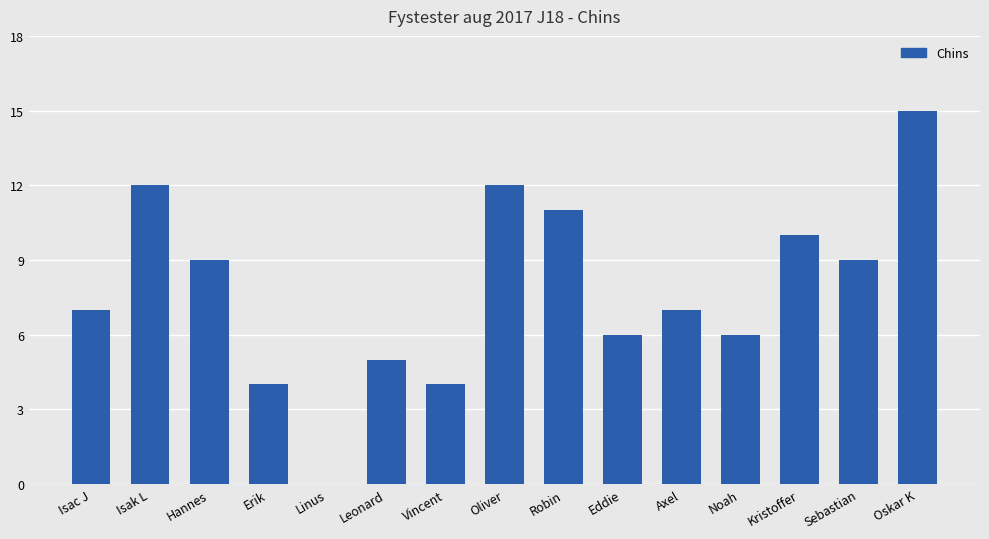

Reading right to left, extract all data points from this chart.

Oskar K=15	Sebastian=9	Kristoffer=10	Noah=6	Axel=7	Eddie=6	Robin=11	Oliver=12	Vincent=4	Leonard=5	Linus=0	Erik=4	Hannes=9	Isak L=12	Isac J=7